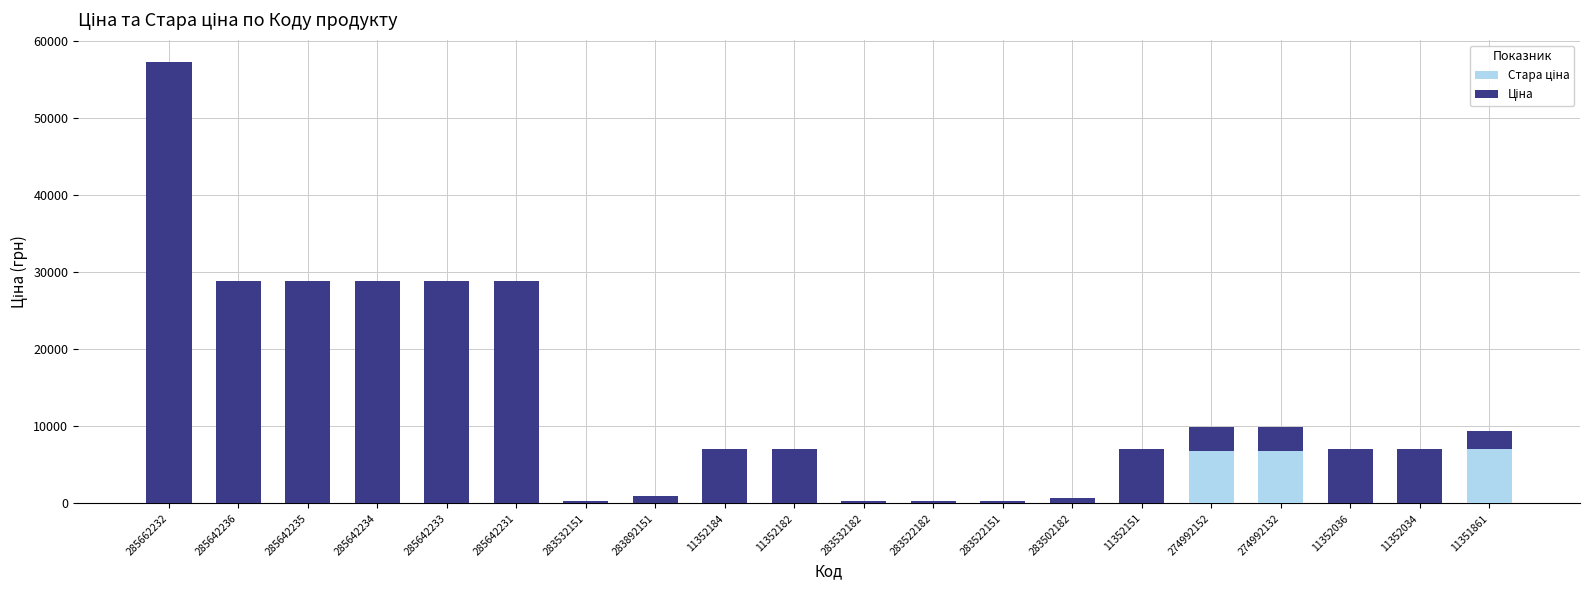

At which category is the sum across all series the highest?

285662232